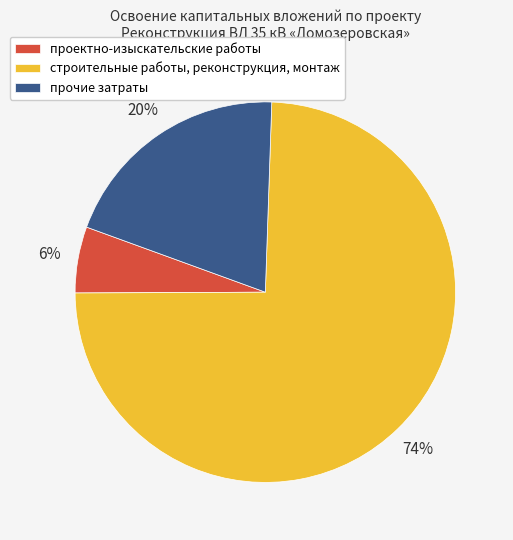

To the nearest percent, what percentage of the pie is прочие затраты?

20%